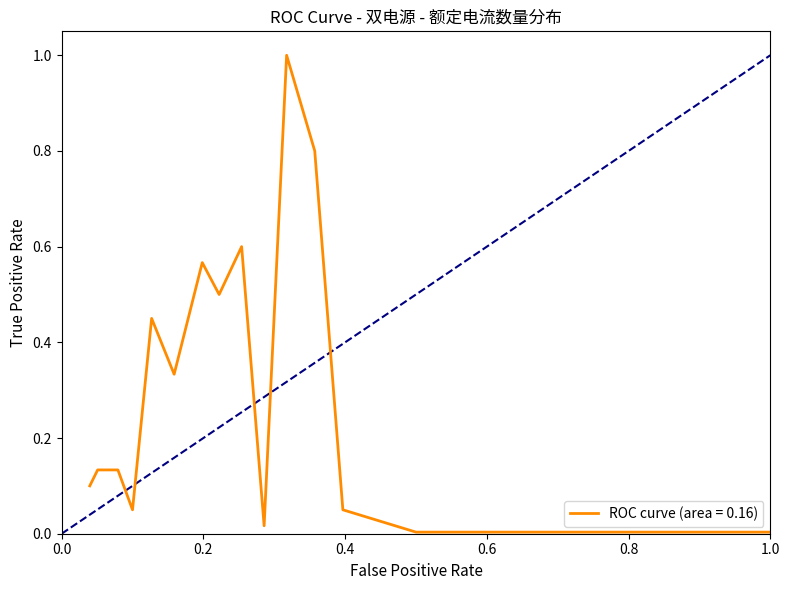

What is the maximum value shown in the chart?

1.0